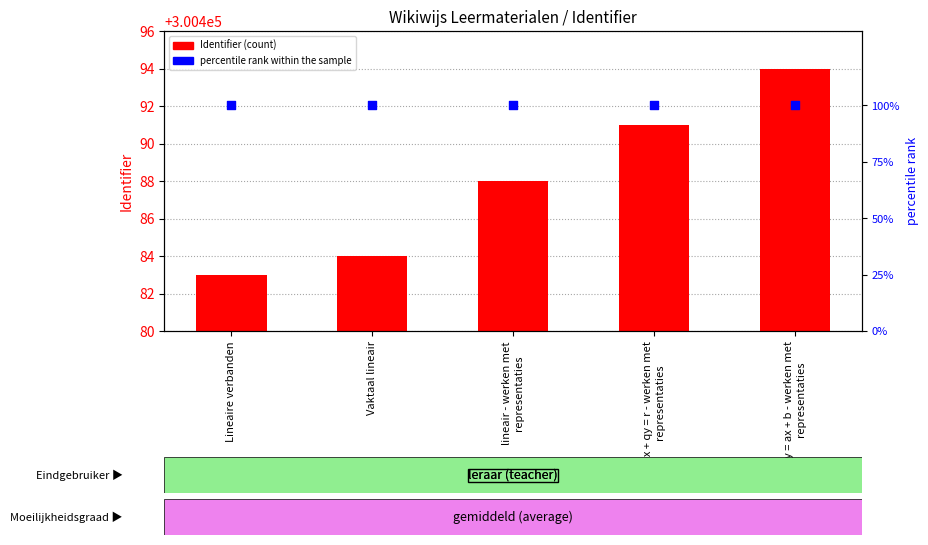

Which series has the largest Y range (max minus min)?

Identifier